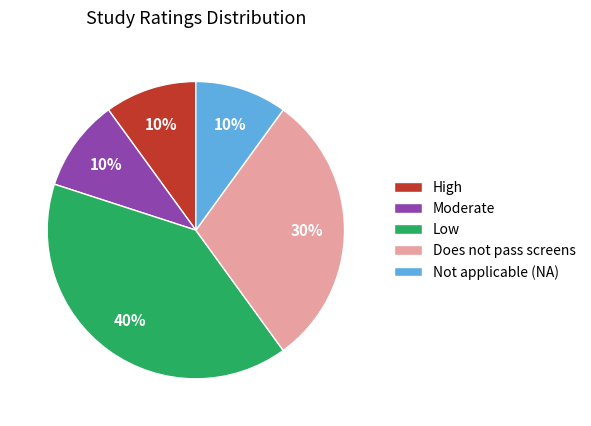

How many slices are in this pie chart?

5